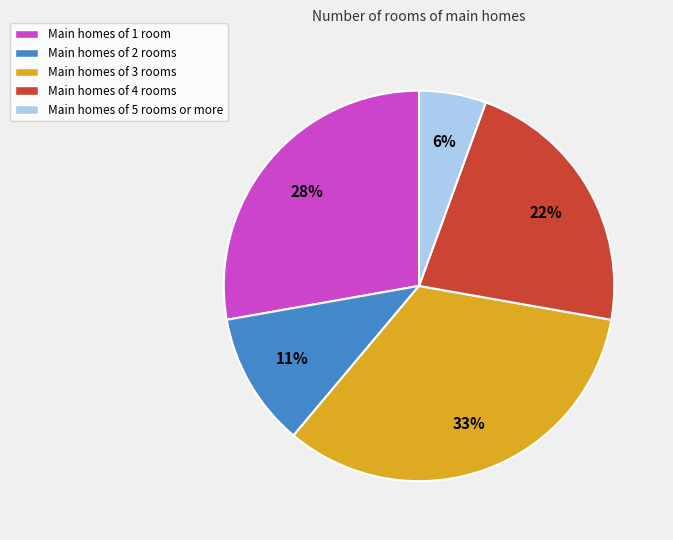

Count the number of slices in the pie.

5